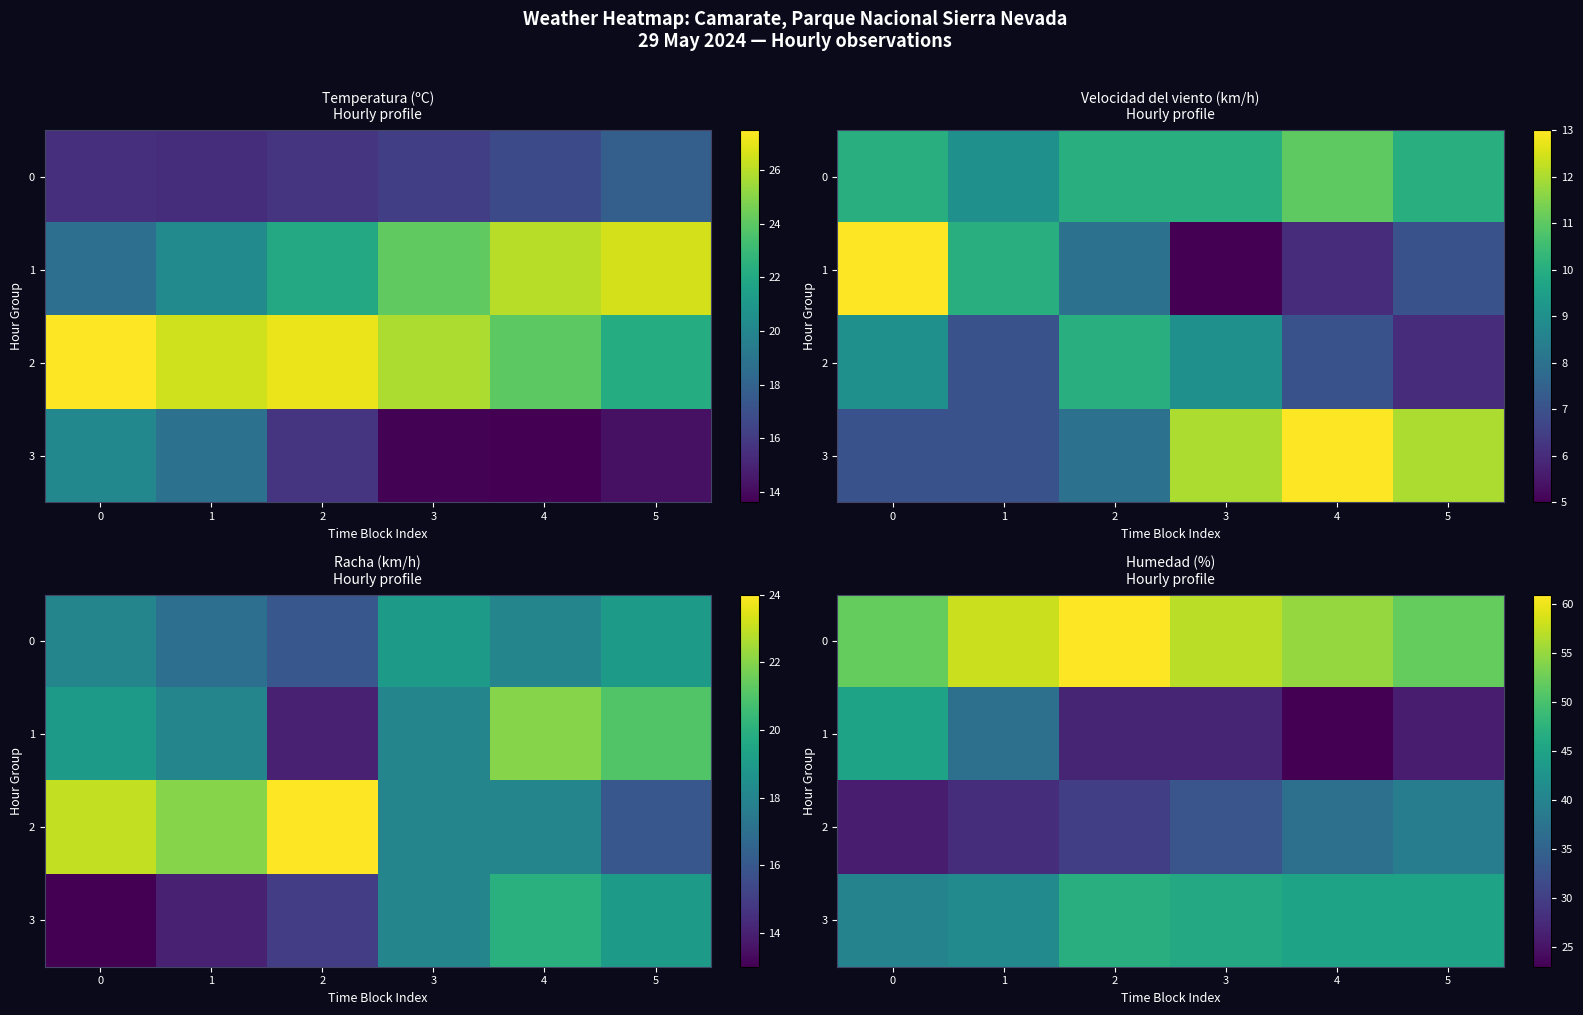

The 3 series shows 45 at 4. True or false?

True